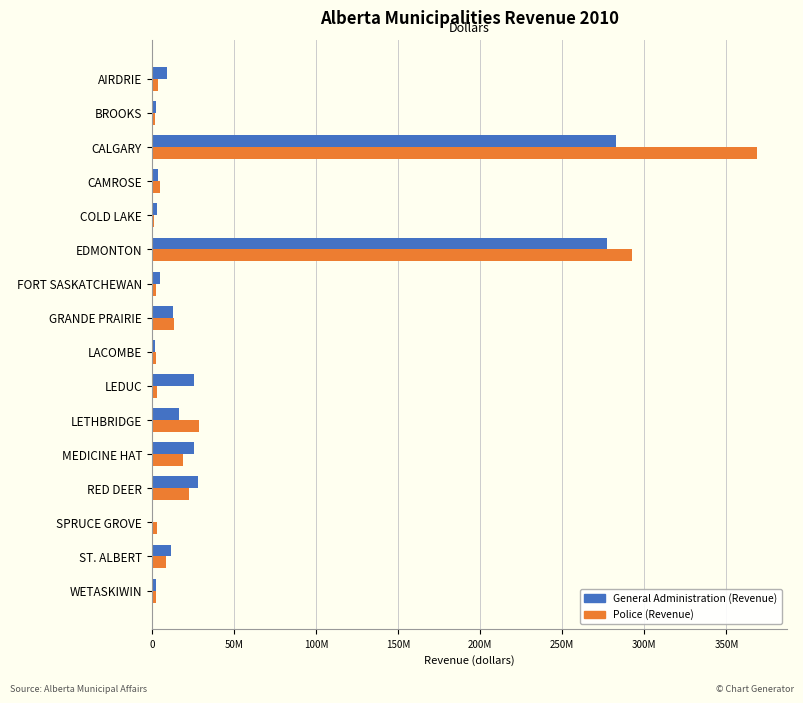

What are all the series names shown in the legend?

General Administration (Revenue), Police (Revenue)